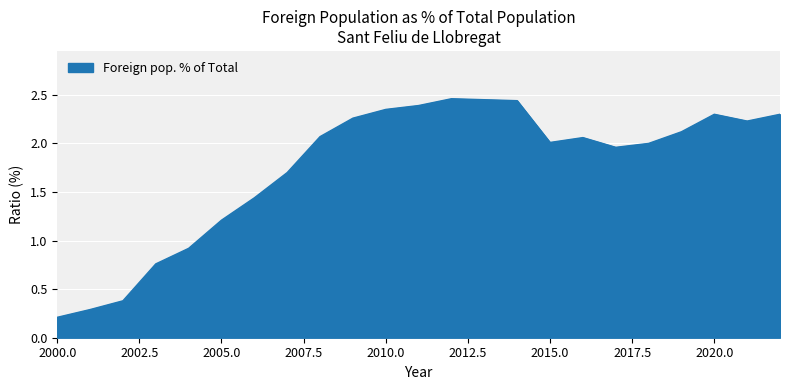

How many lines are shown in the chart?

1